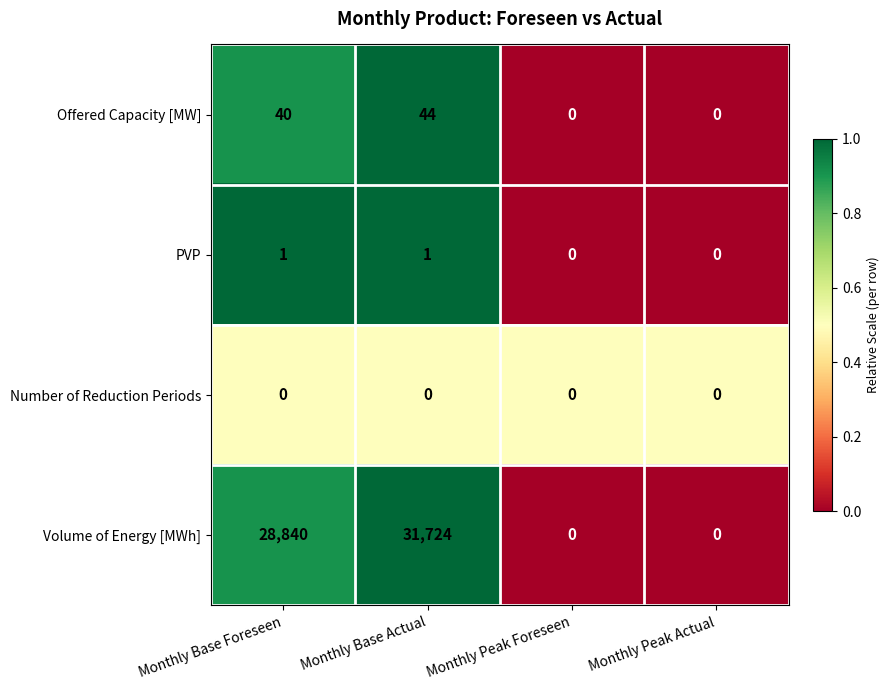

Reading left to right, transcribe all the data shown in this chart.

Offered Capacity [MW]: 40	44	0	0
PVP: 1	1	0	0
Number of Reduction Periods: 0	0	0	0
Volume of Energy [MWh]: 28840	31724	0	0